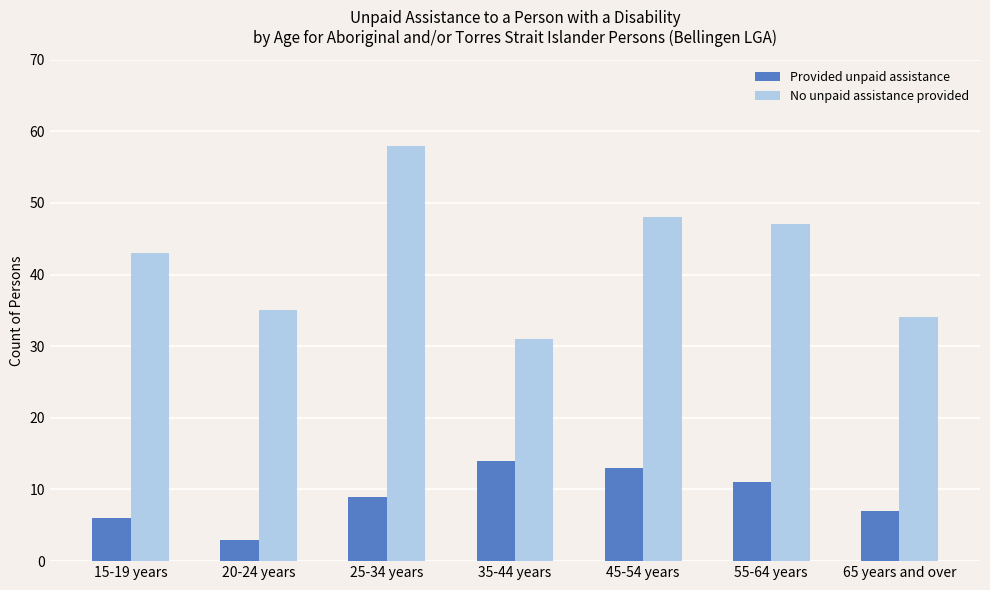

What is the label of the 7th bar from the right?

15-19 years